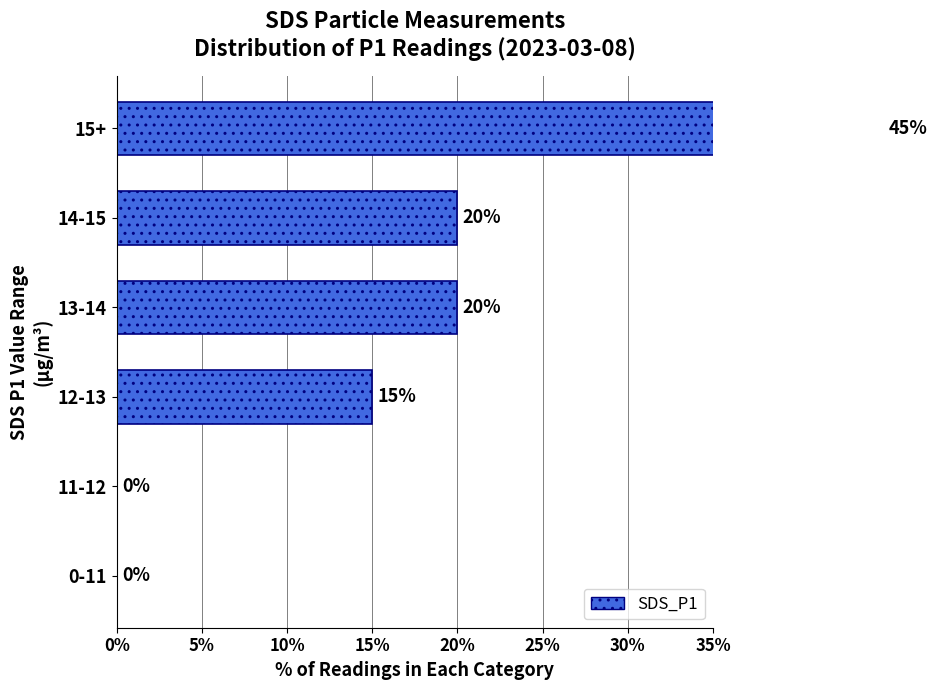

What is the label of the 3rd bar from the right?

13-14